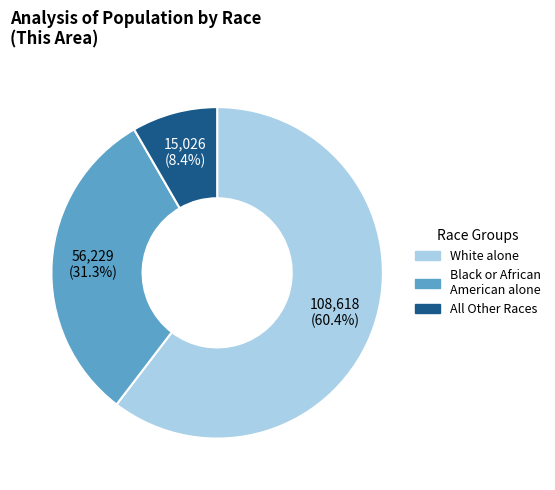

Does Black or African American alone account for over 50% of the chart?

No